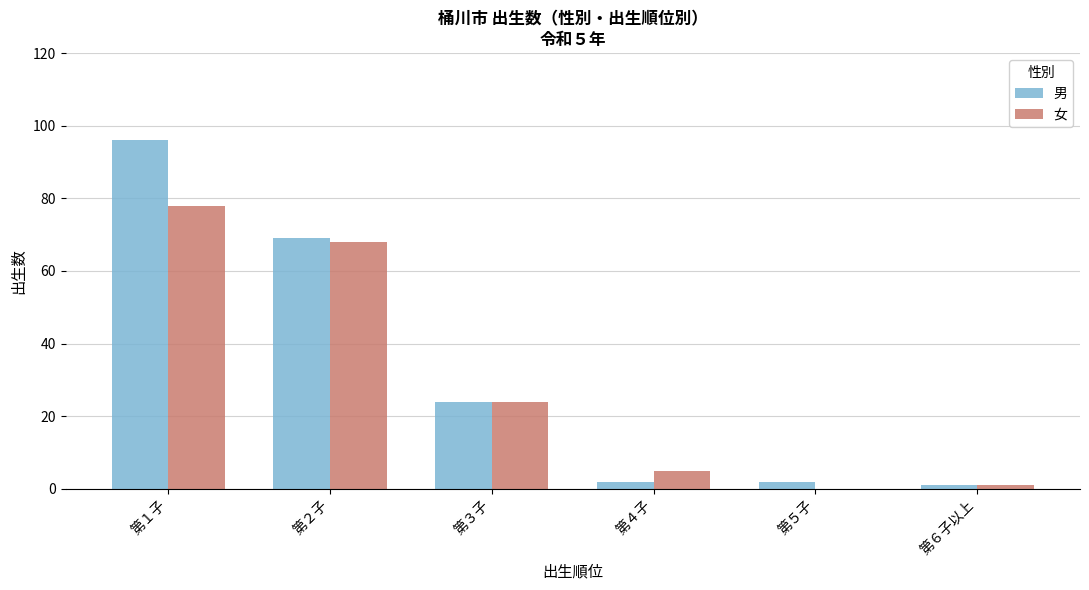

What is the sum of all 男 values?

194